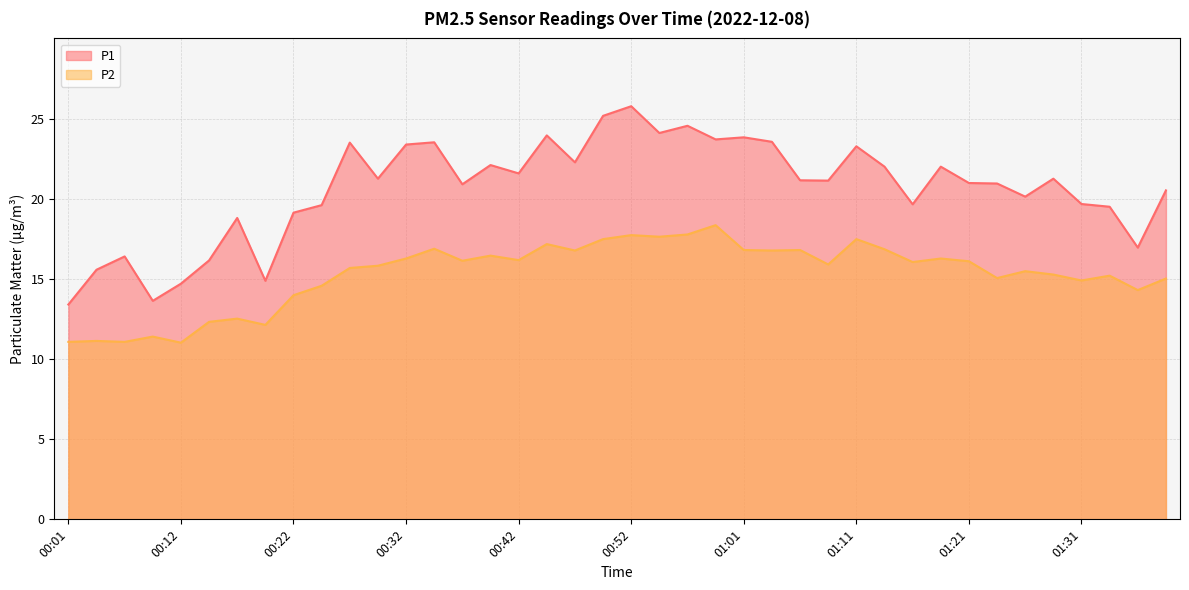

What is the average value of the P2 series?

15.3